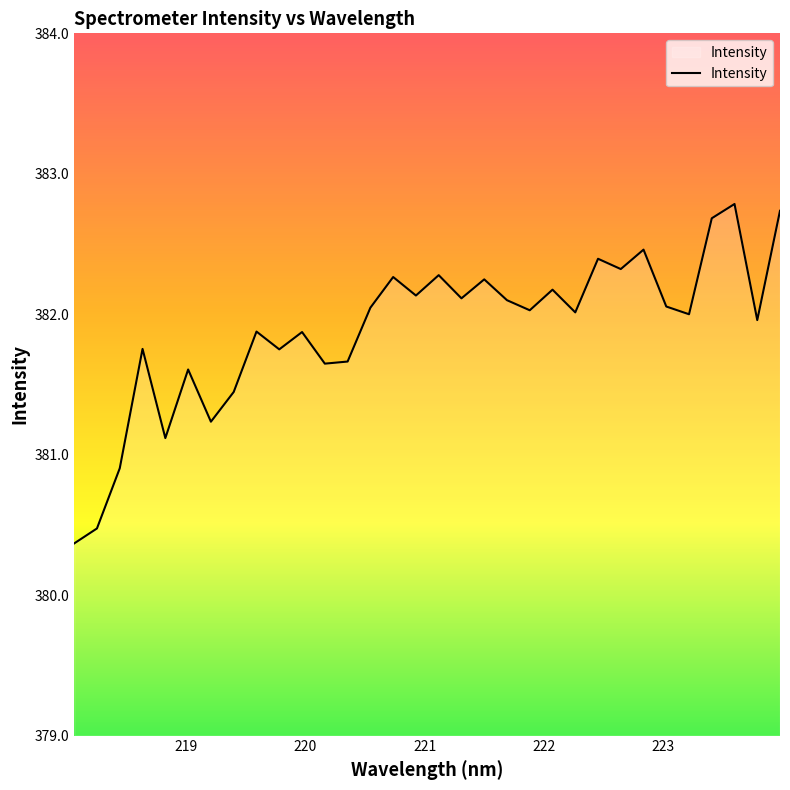

What is the greatest value displayed?

382.8